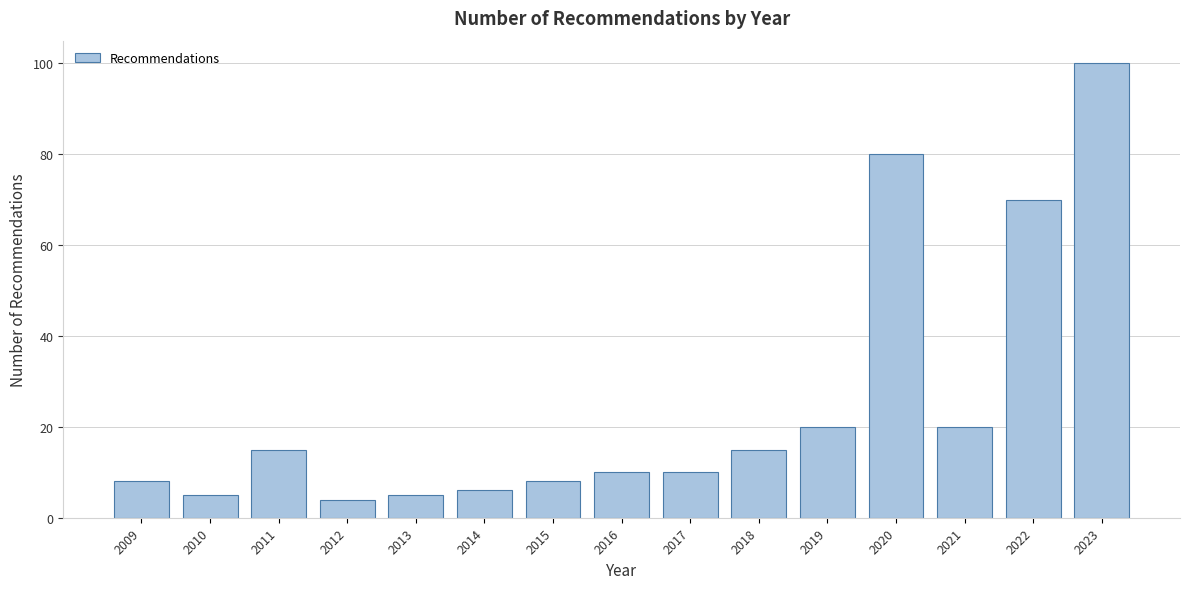

Reading left to right, what are all the values shown in this chart?

8	5	15	4	5	6	8	10	10	15	20	80	20	70	100